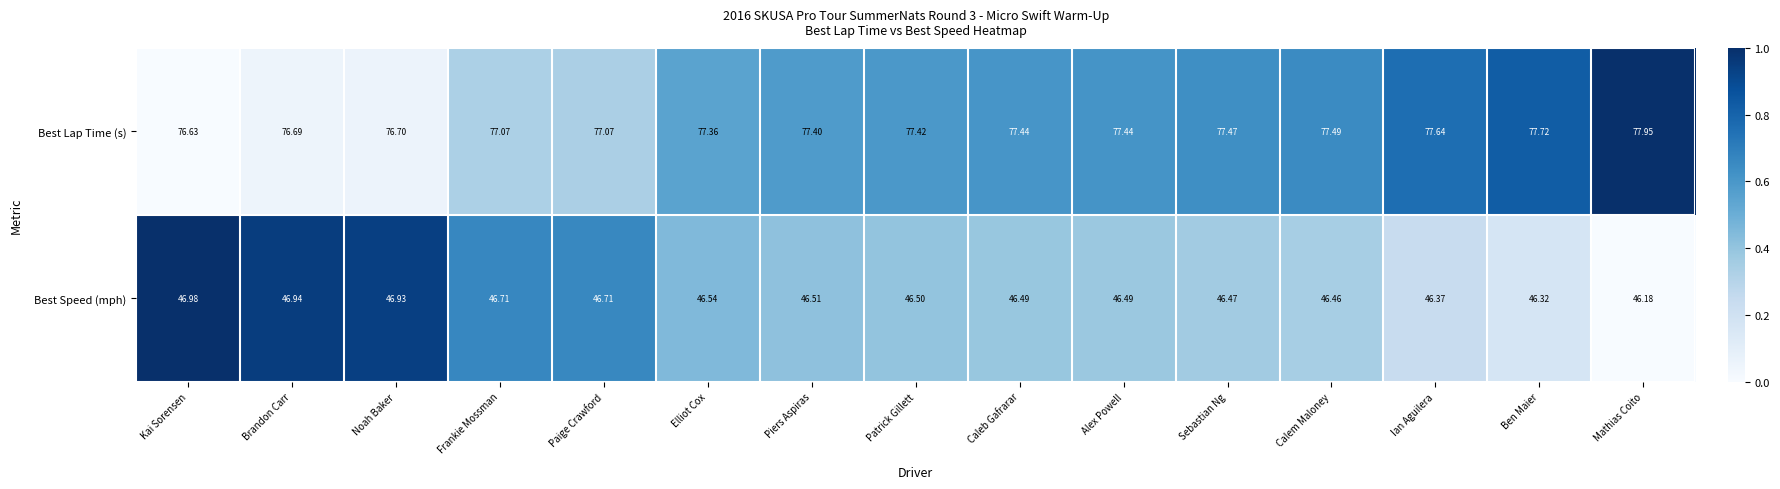

What is the difference between the highest and lowest values at Patrick Gillett?

30.9